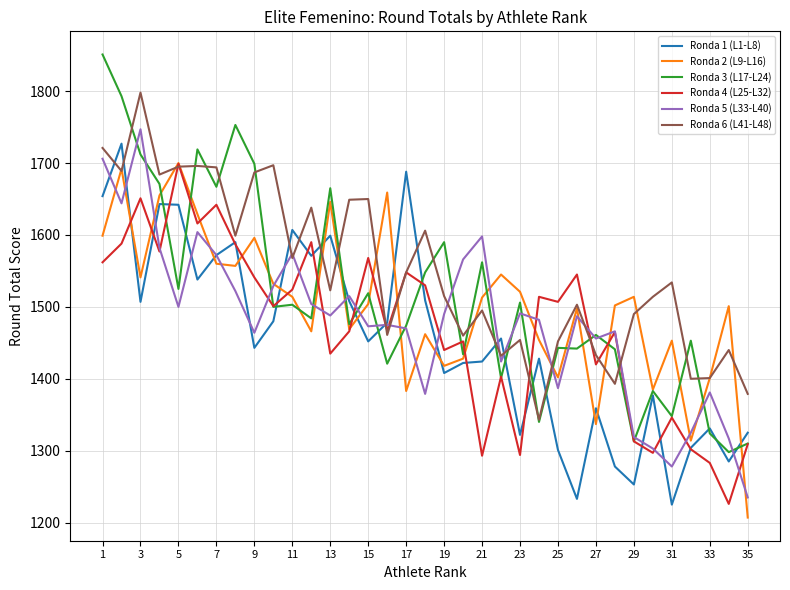

What is the lowest value of the Ronda 2 (L9-L16) series?

1207